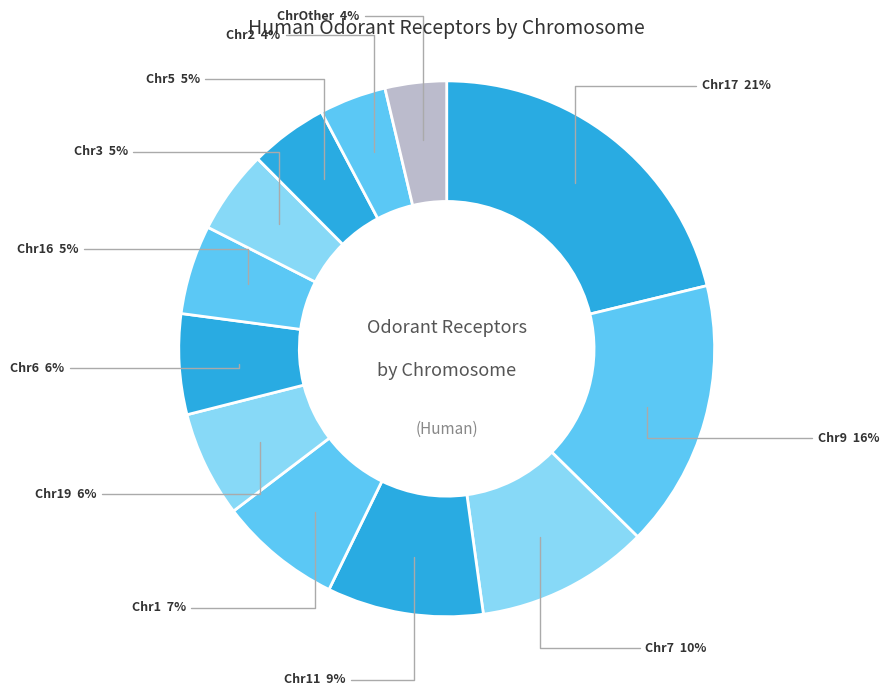

Which slice is the smallest?

Other